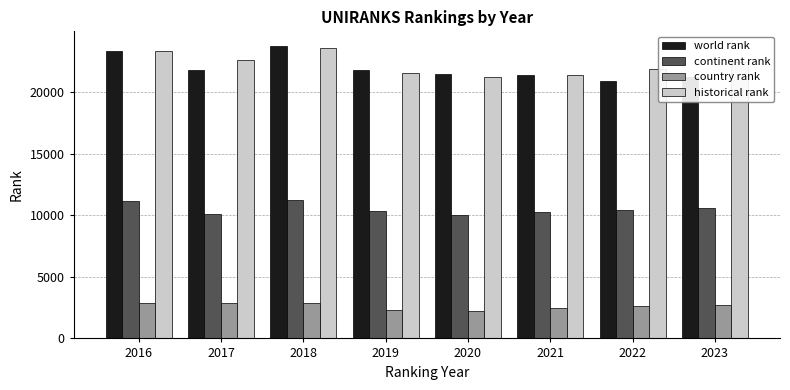

What is the value of the continent rank bar at the 4th from the left?

10340.0